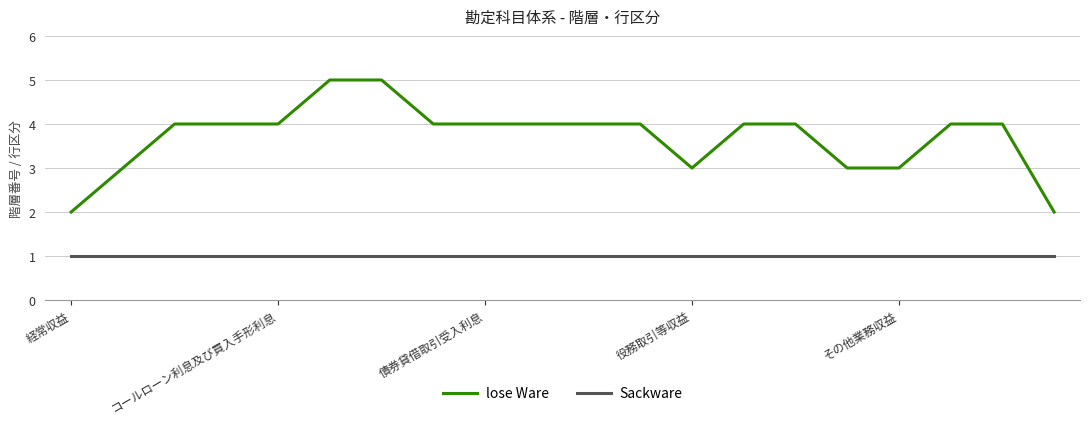

Count the lose Ware values in the range 3 to 4.

16